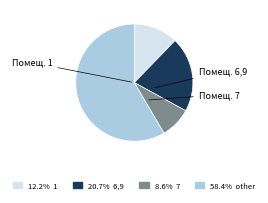

Does any single category account for the majority?

Yes